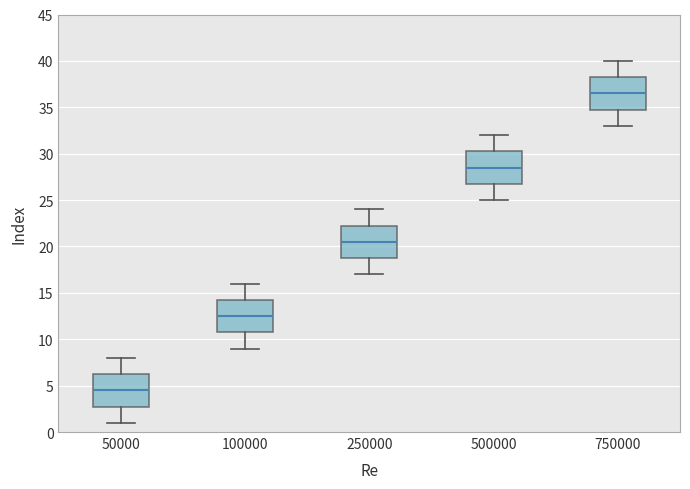

Reading left to right, transcribe this box plot: for each box, give where its median line is, the range the box spans, and where its two whiskers end, as read against the y-axis. The values are not printed on the chart, so give them approximately, as read against the axis.

50000: median 4.5, box 3.0 to 6.5, whiskers 1.0 to 8.0
100000: median 12.5, box 11.0 to 14.5, whiskers 9.0 to 16.0
250000: median 20.5, box 19.0 to 22.5, whiskers 17.0 to 24.0
500000: median 28.5, box 27.0 to 30.5, whiskers 25.0 to 32.0
750000: median 36.5, box 35.0 to 38.5, whiskers 33.0 to 40.0